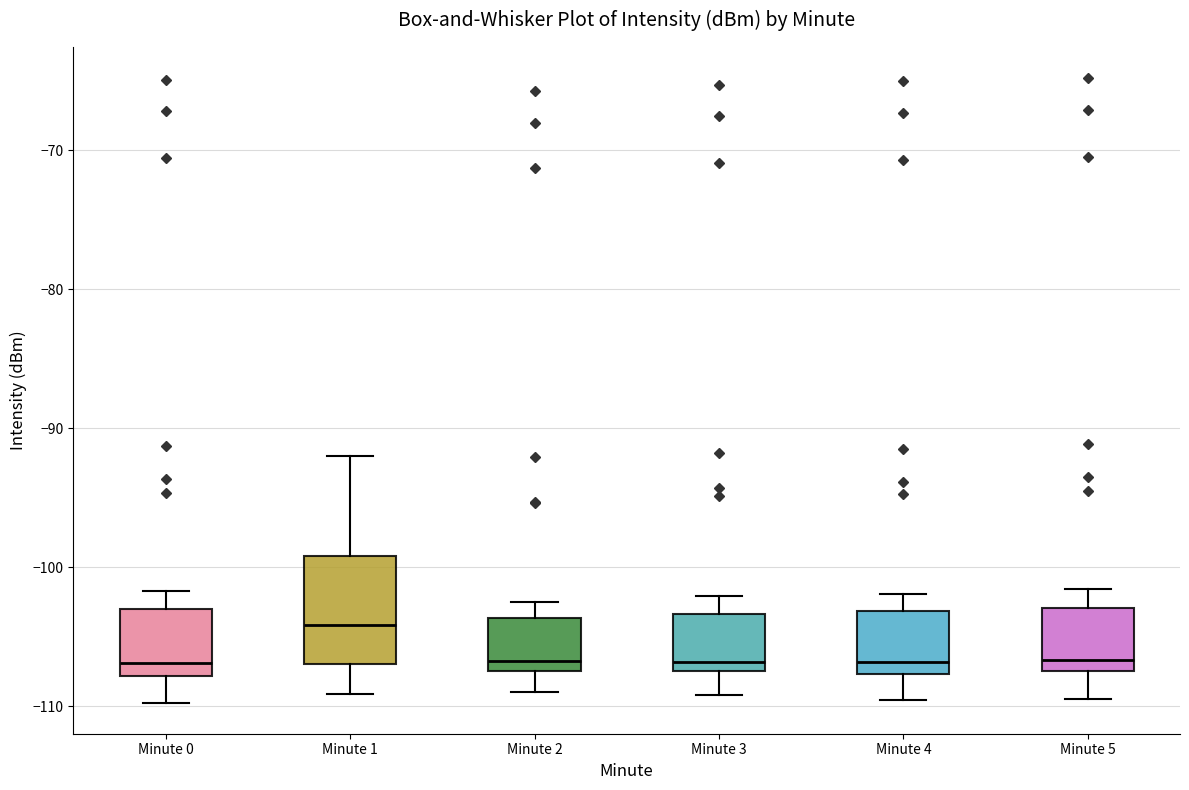

Which box is the tallest, from its lower edge to its upper edge?

Minute 1